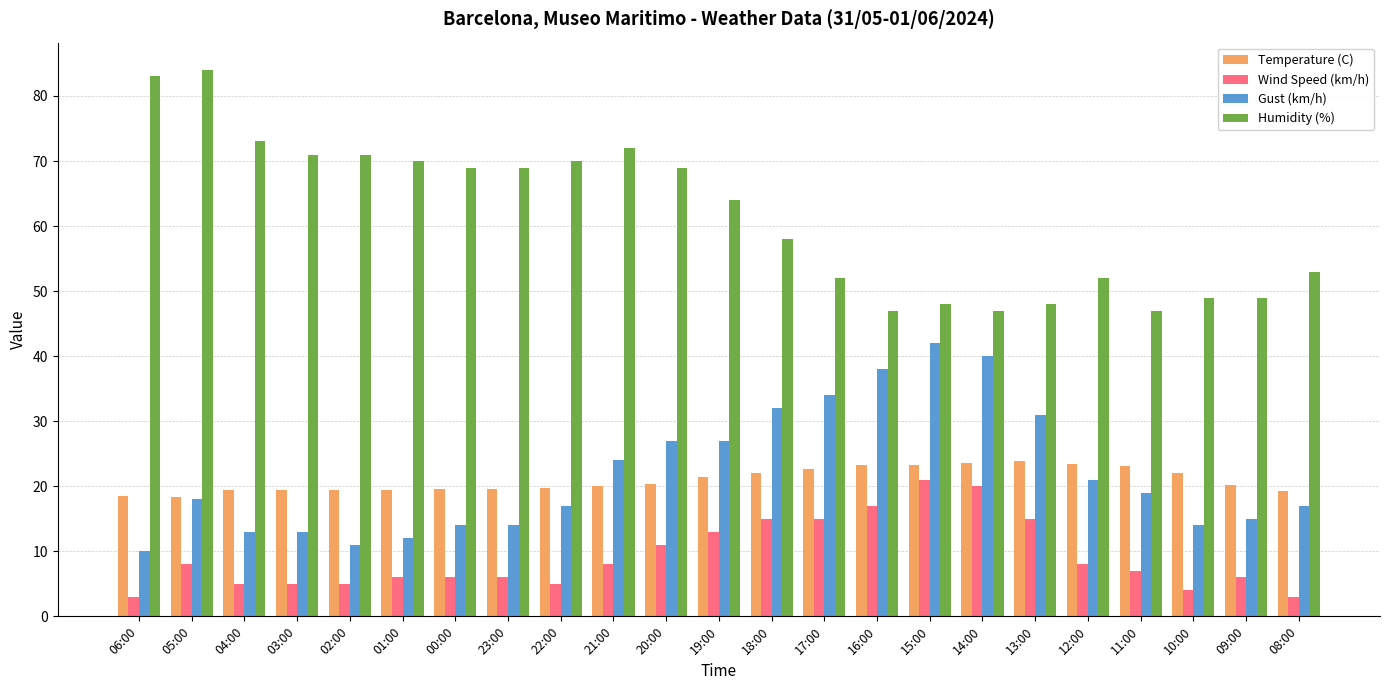

How many data points in Gust (km/h) are less than 18?

11